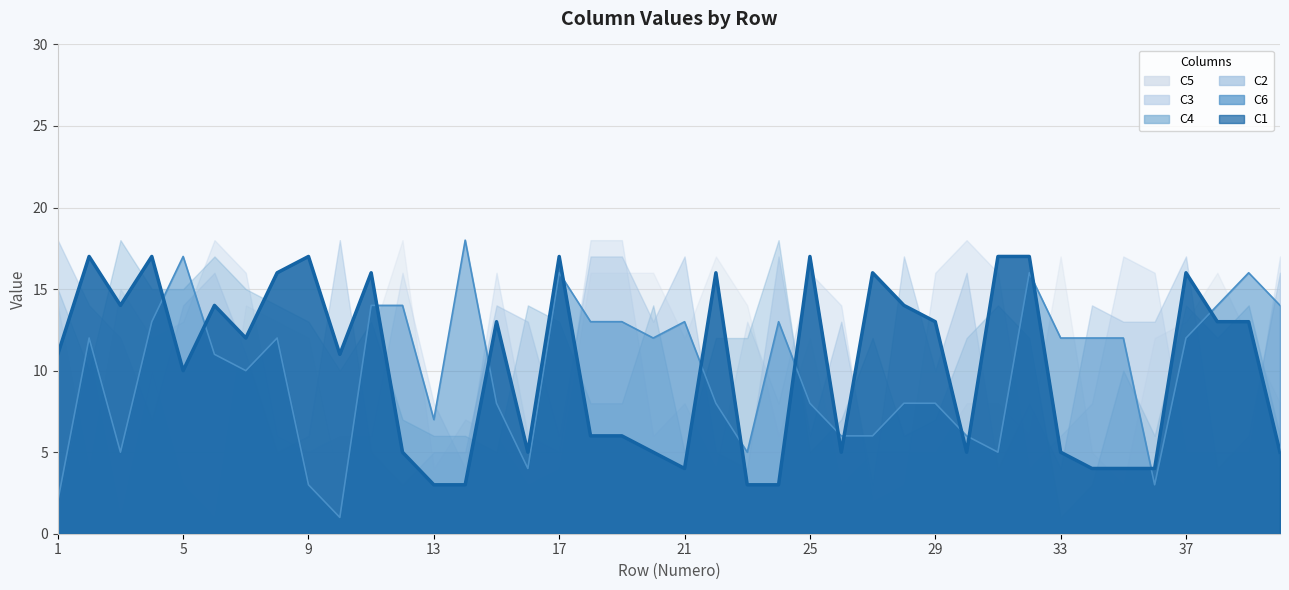

What is the difference between the maximum and minimum values in the C6 (line) series?

17